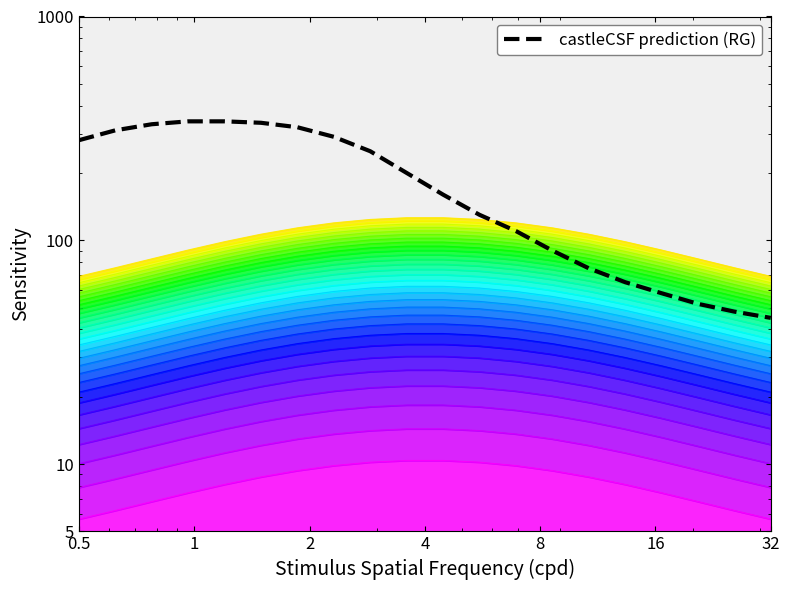

What is the difference between the maximum and second lowest values?

292